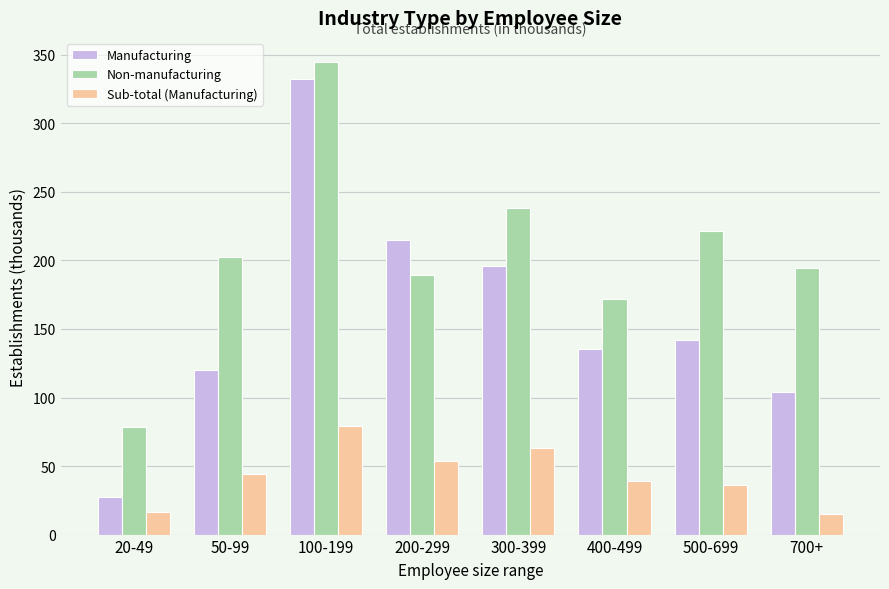

Are the bars grouped side by side (vs. stacked)?

Yes